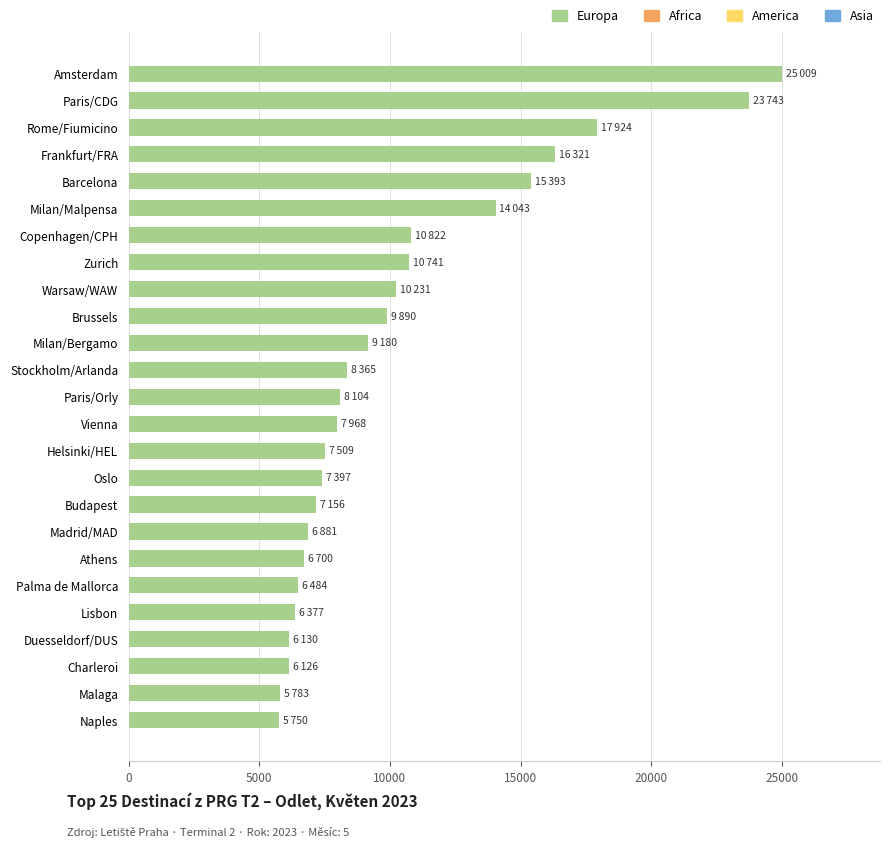

The chart shows a value of 3566 at Vienna. True or false?

False